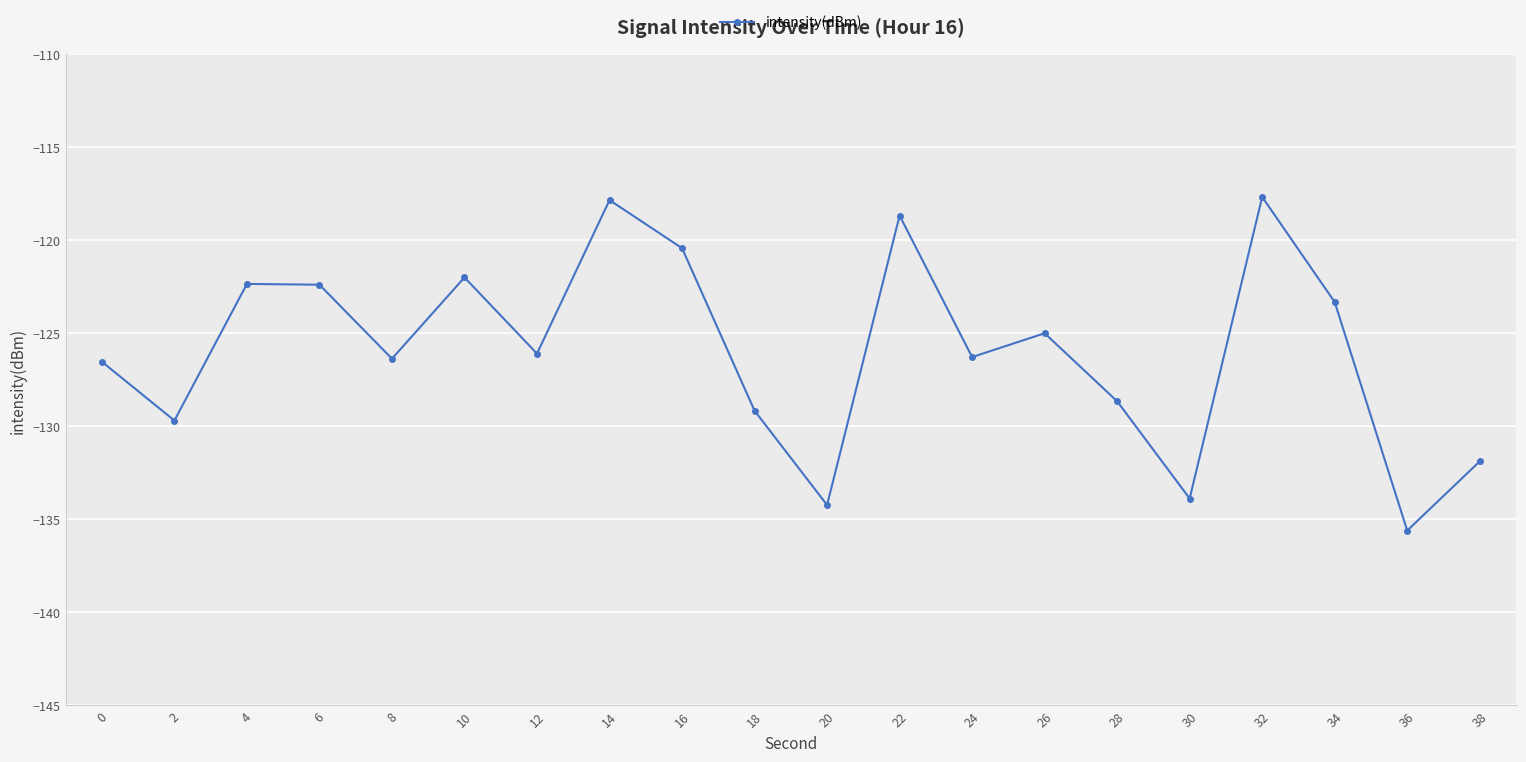

At which category does the chart reach its minimum across all series?

36